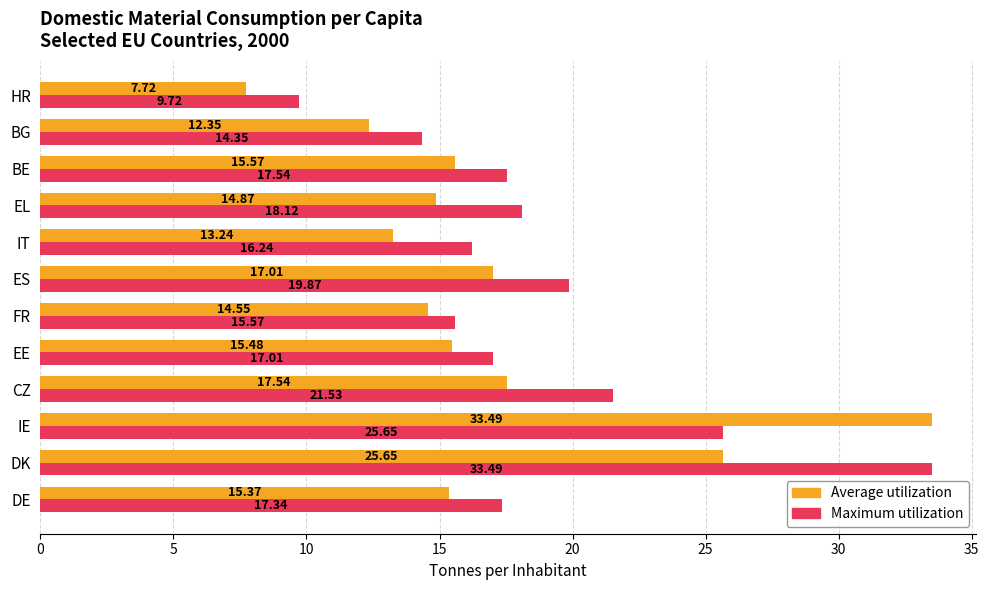

Which category has the lowest value across all series?

HR